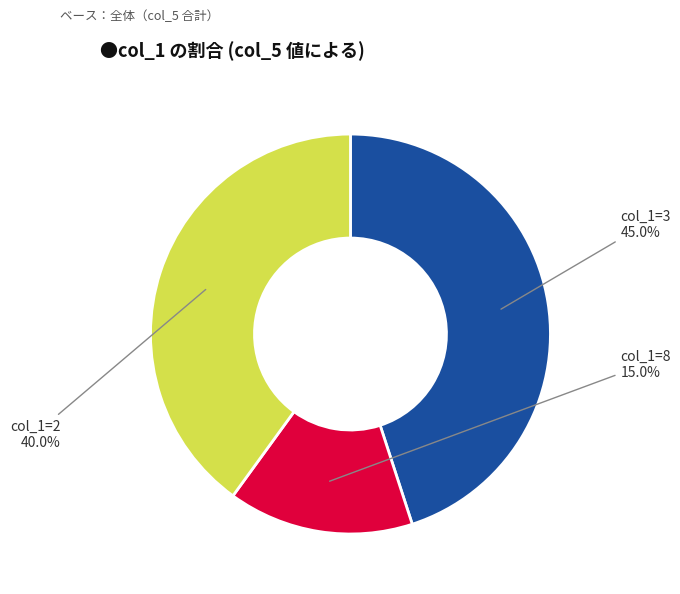

Is there a majority slice in this chart?

No